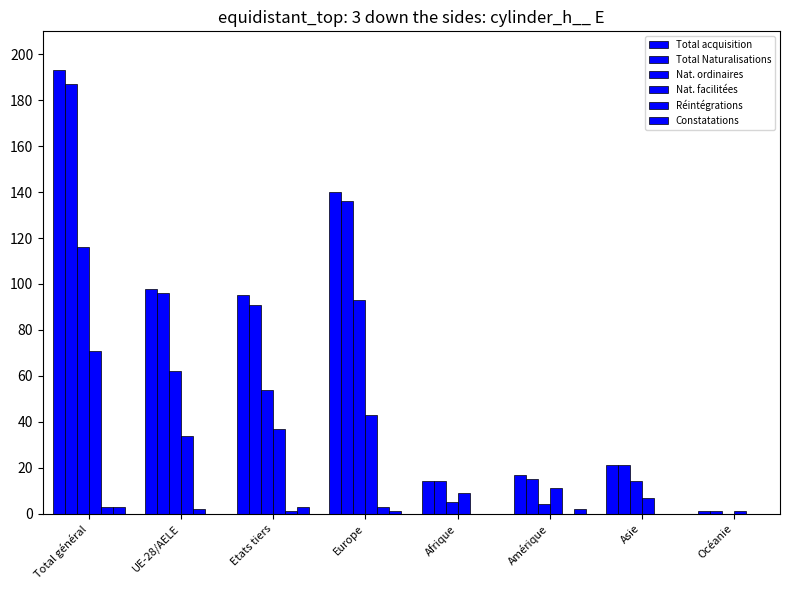

How many series are shown in this chart?

6